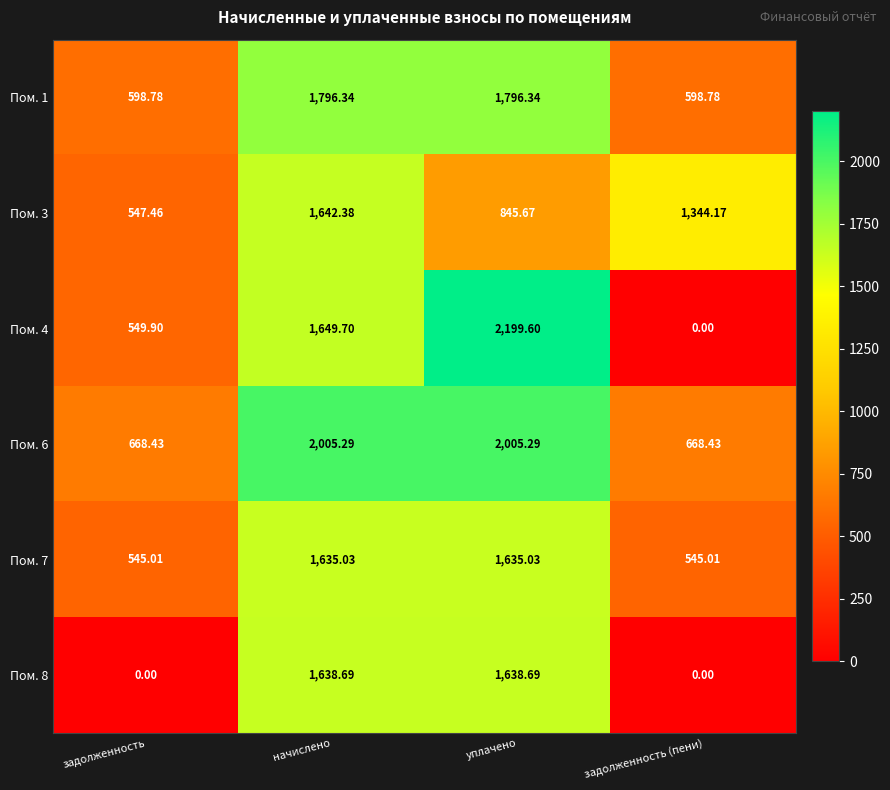

Rank the series at начислено from highest to lowest value.

Пом. 6, Пом. 1, Пом. 4, Пом. 3, Пом. 8, Пом. 7